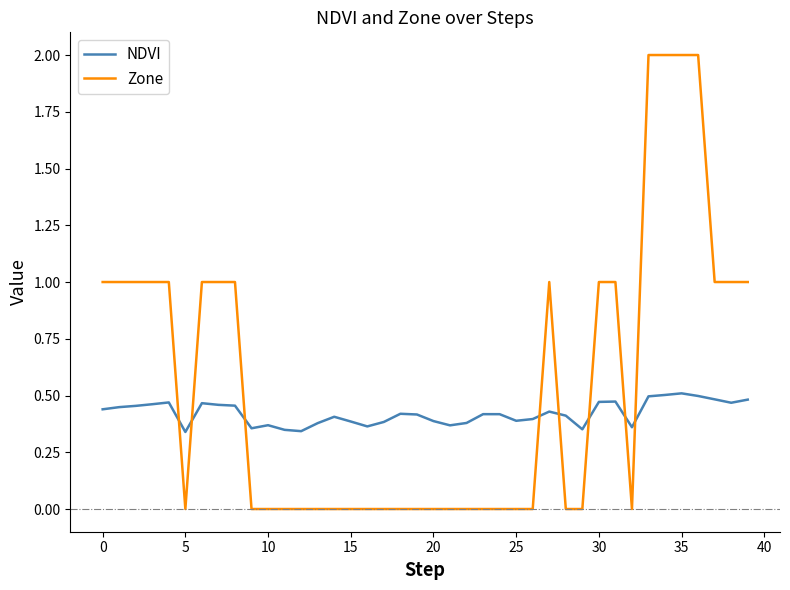

Which series has the largest total across all categories?

Zone